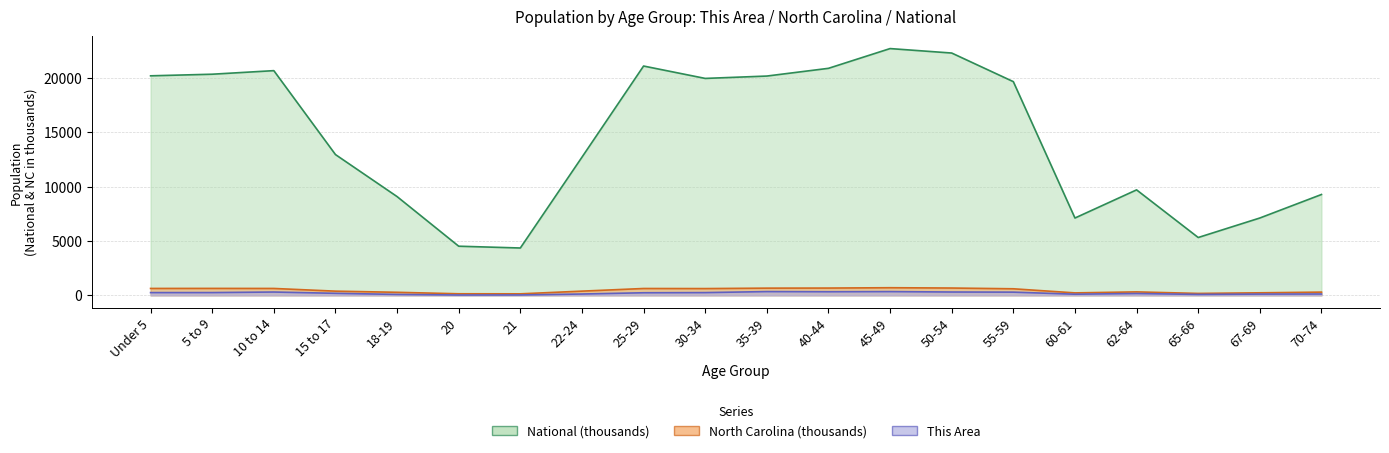

How many interior local valleys does the North Carolina series have?

4